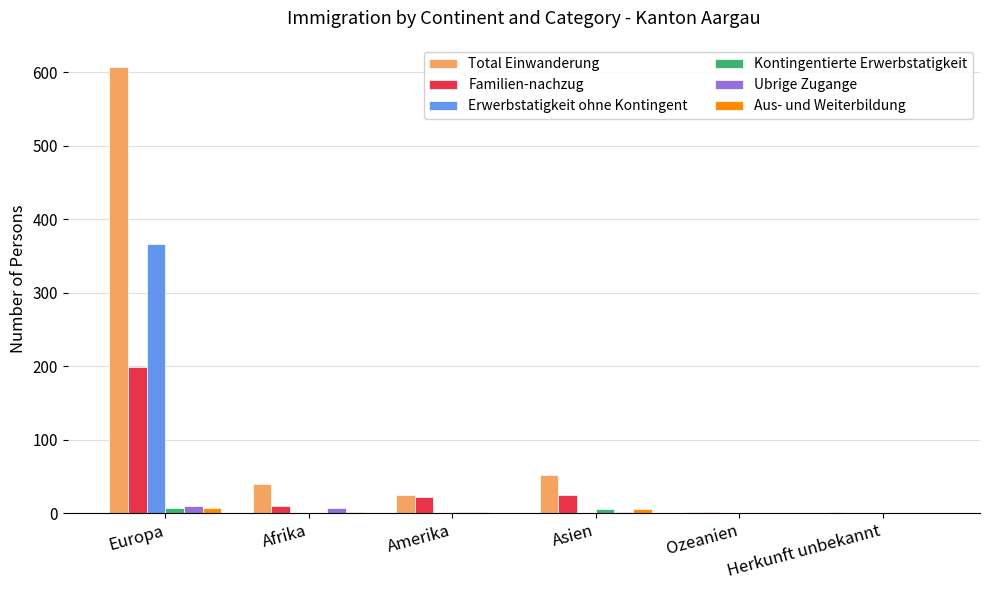

Count the number of categories in the chart.

6